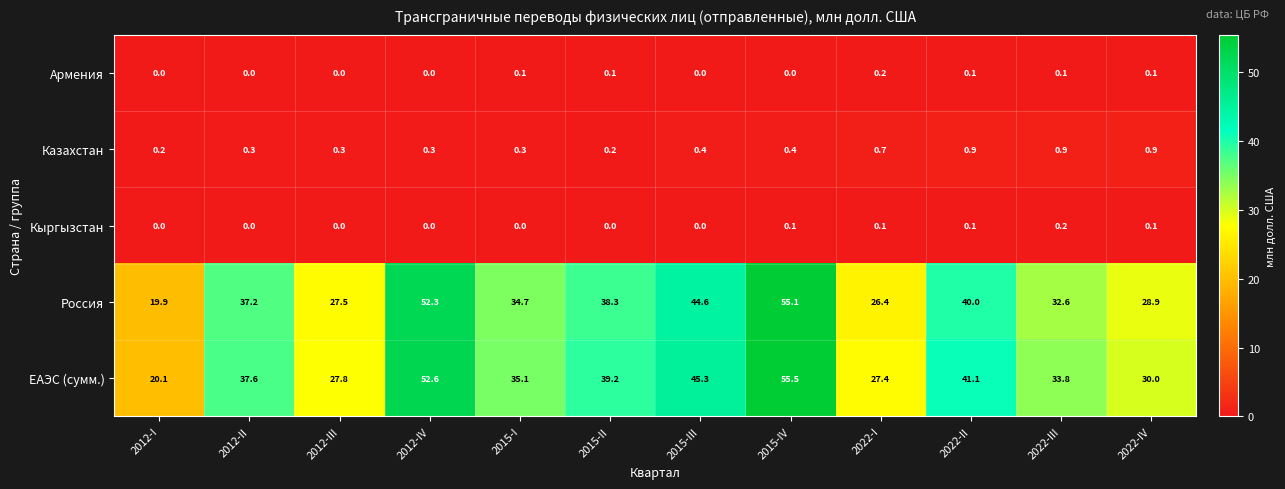

At which label does ЕАЭС (сумм.) first exceed 37?

2012-II